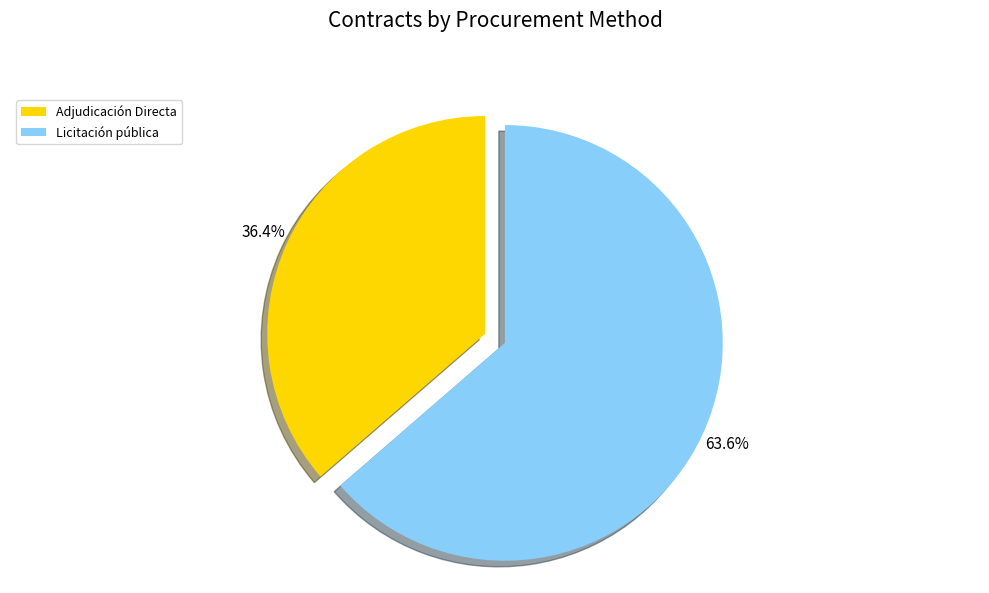

How many segments does this pie chart have?

2